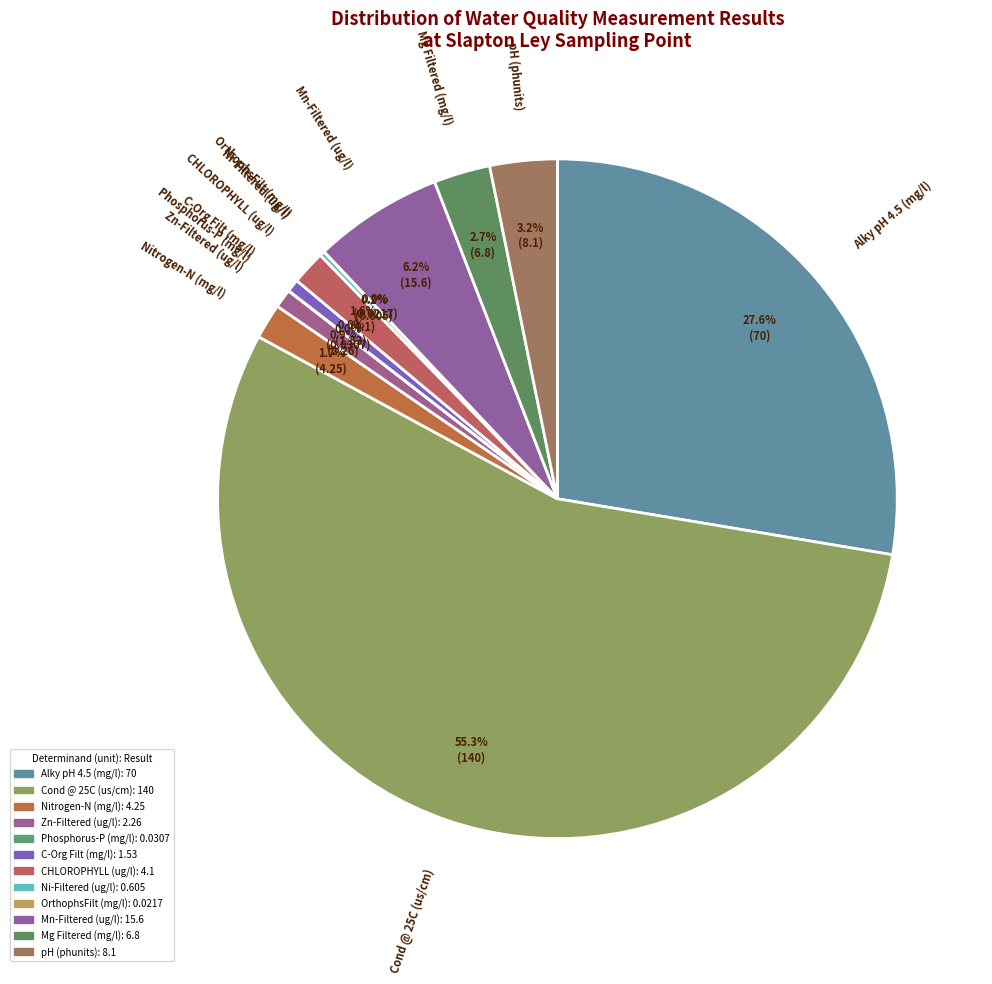

To the nearest percent, what is the average slice percentage?

8%